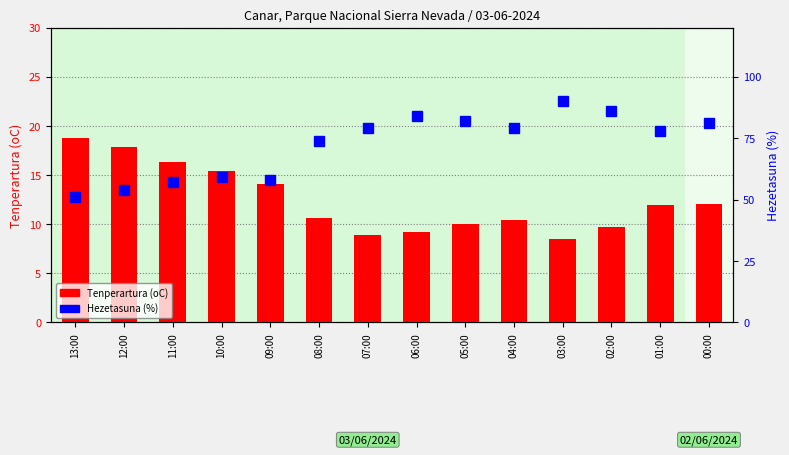

Which series has the widest spread of values?

Hezetasuna (%)